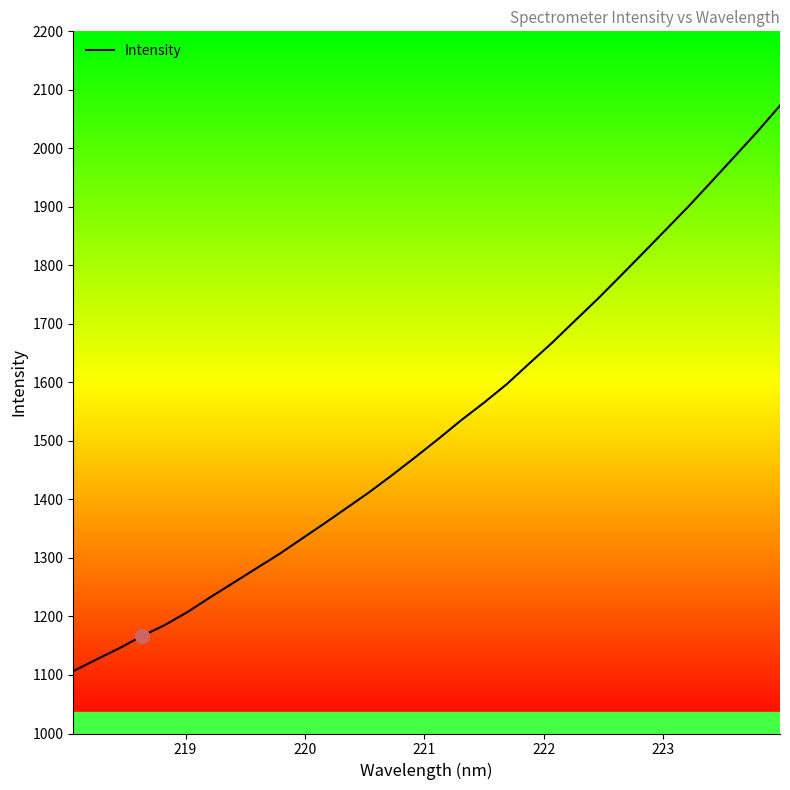

What is the maximum value shown in the chart?

2073.2